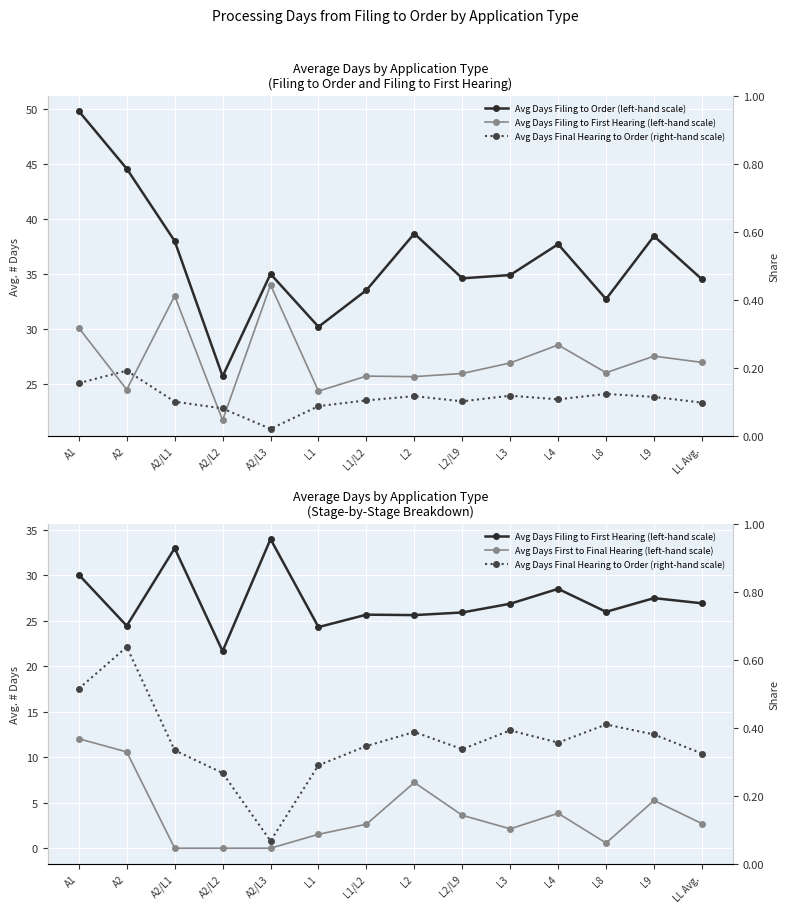

How many series are shown in this chart?

4